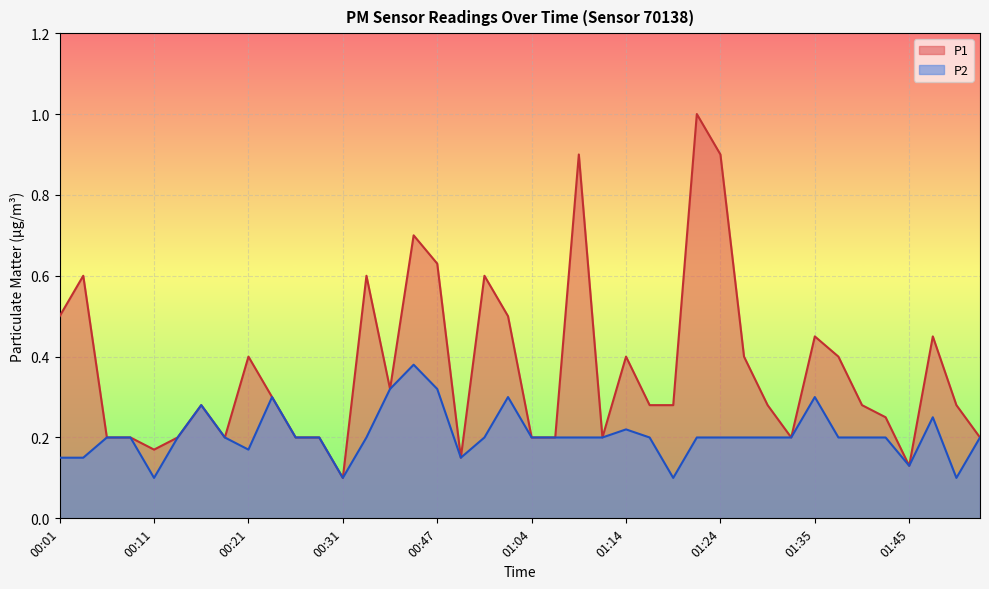

True or false: P1 and P2 cross at least once.

False